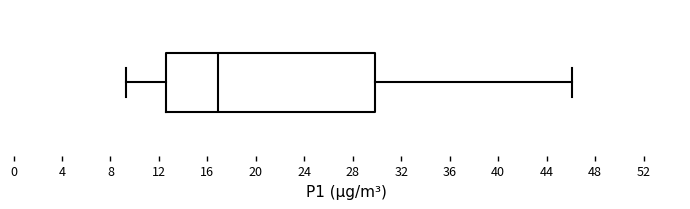

Where does the right whisker of the box end on the x-axis? The values are not printed on the chart, so give them approximately, as read against the axis.

46.0